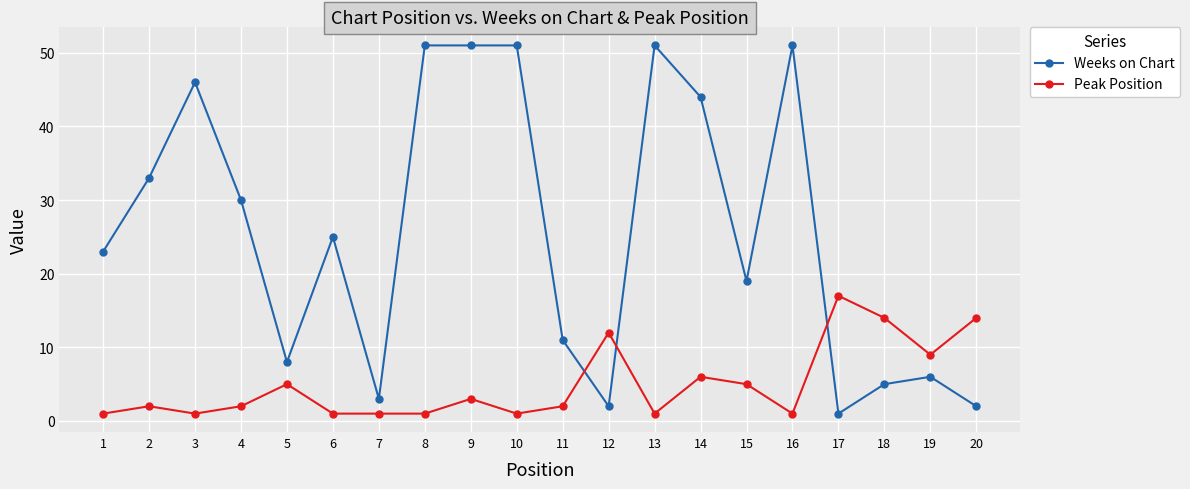

Does the chart display data point markers on the line(s)?

Yes